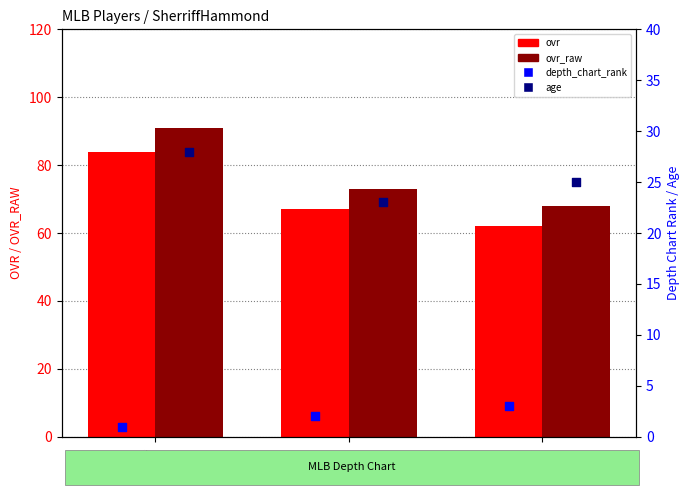

Which series reaches the minimum Y coordinate?

depth_chart_rank